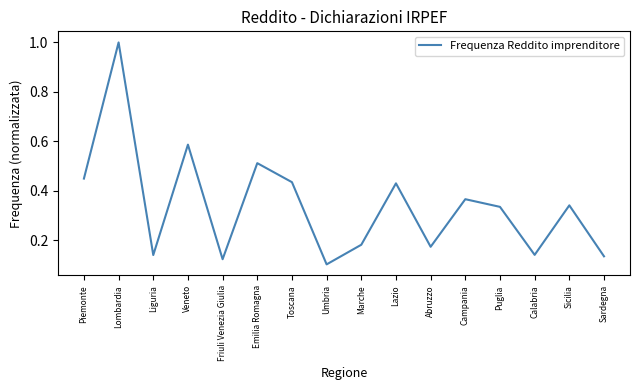

What value does the data have at Lombardia?

1.0